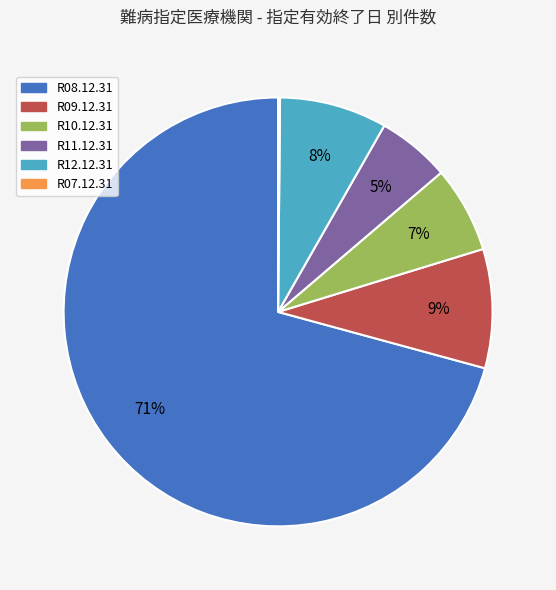

Do R09.12.31 and R08.12.31 together represent more than half of the pie?

Yes